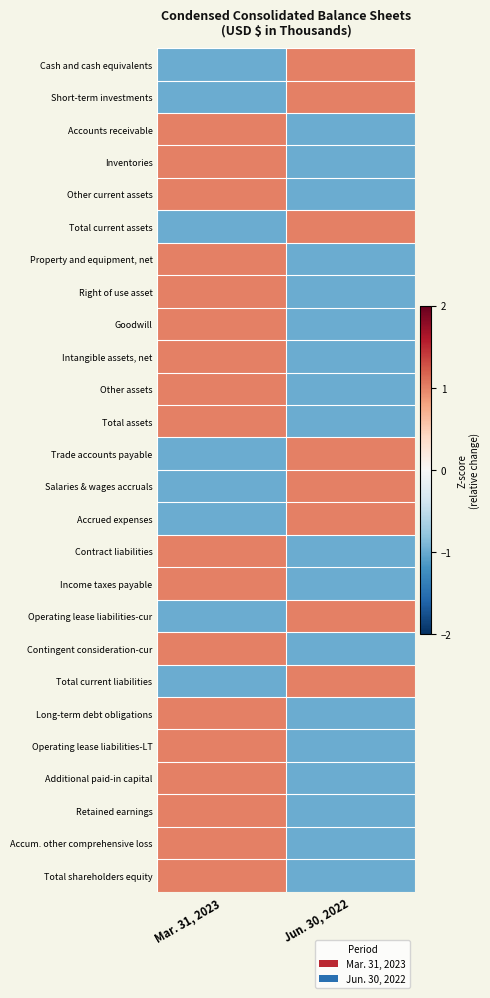

Reading left to right, transcribe all the data shown in this chart.

Cash and cash equivalents: Mar. 31, 2023=-1	Jun. 30, 2022=1
Short-term investments: Mar. 31, 2023=-1	Jun. 30, 2022=1
Accounts receivable: Mar. 31, 2023=1	Jun. 30, 2022=-1
Inventories: Mar. 31, 2023=1	Jun. 30, 2022=-1
Other current assets: Mar. 31, 2023=1	Jun. 30, 2022=-1
Total current assets: Mar. 31, 2023=-1	Jun. 30, 2022=1
Property and equipment, net: Mar. 31, 2023=1	Jun. 30, 2022=-1
Right of use asset: Mar. 31, 2023=1	Jun. 30, 2022=-1
Goodwill: Mar. 31, 2023=1	Jun. 30, 2022=-1
Intangible assets, net: Mar. 31, 2023=1	Jun. 30, 2022=-1
Other assets: Mar. 31, 2023=1	Jun. 30, 2022=-1
Total assets: Mar. 31, 2023=1	Jun. 30, 2022=-1
Trade accounts payable: Mar. 31, 2023=-1	Jun. 30, 2022=1
Salaries & wages accruals: Mar. 31, 2023=-1	Jun. 30, 2022=1
Accrued expenses: Mar. 31, 2023=-1	Jun. 30, 2022=1
Contract liabilities: Mar. 31, 2023=1	Jun. 30, 2022=-1
Income taxes payable: Mar. 31, 2023=1	Jun. 30, 2022=-1
Operating lease liabilities-cur: Mar. 31, 2023=-1	Jun. 30, 2022=1
Contingent consideration-cur: Mar. 31, 2023=1	Jun. 30, 2022=-1
Total current liabilities: Mar. 31, 2023=-1	Jun. 30, 2022=1
Long-term debt obligations: Mar. 31, 2023=1	Jun. 30, 2022=-1
Operating lease liabilities-LT: Mar. 31, 2023=1	Jun. 30, 2022=-1
Additional paid-in capital: Mar. 31, 2023=1	Jun. 30, 2022=-1
Retained earnings: Mar. 31, 2023=1	Jun. 30, 2022=-1
Accum. other comprehensive loss: Mar. 31, 2023=1	Jun. 30, 2022=-1
Total shareholders equity: Mar. 31, 2023=1	Jun. 30, 2022=-1